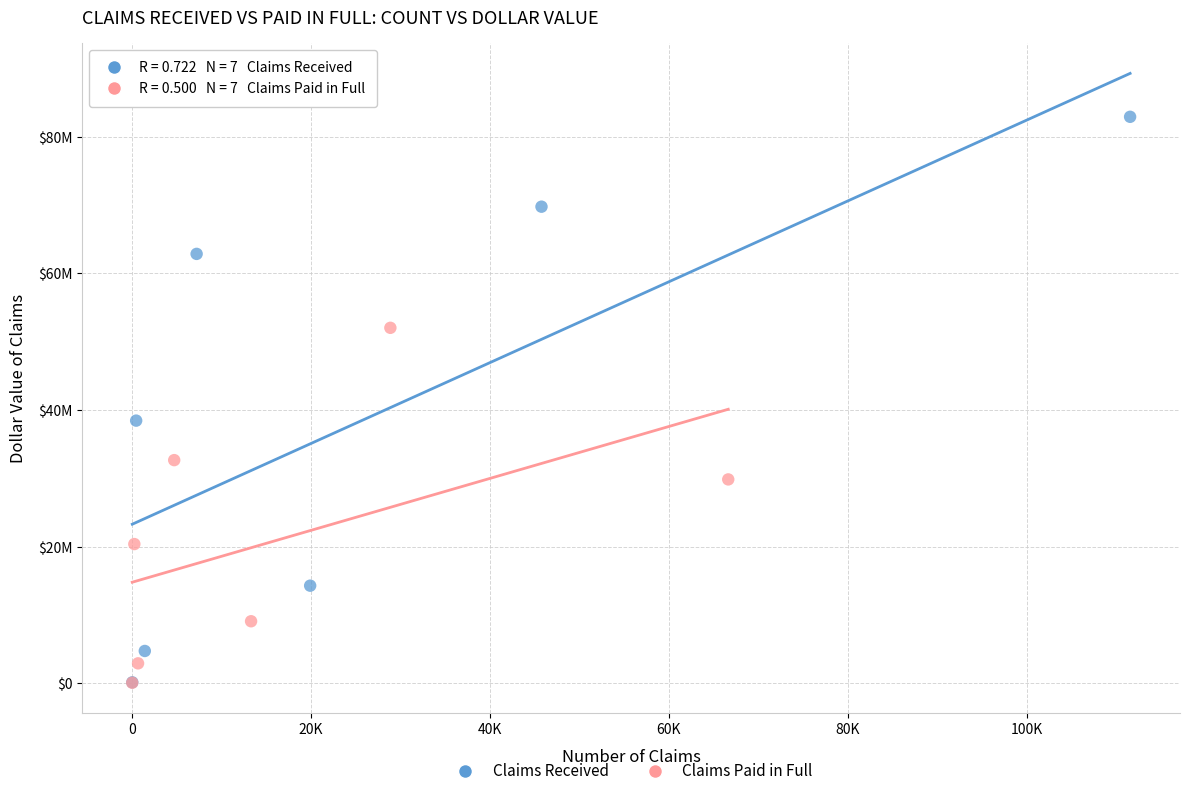

Which series contains the highest Y value?

Claims Received